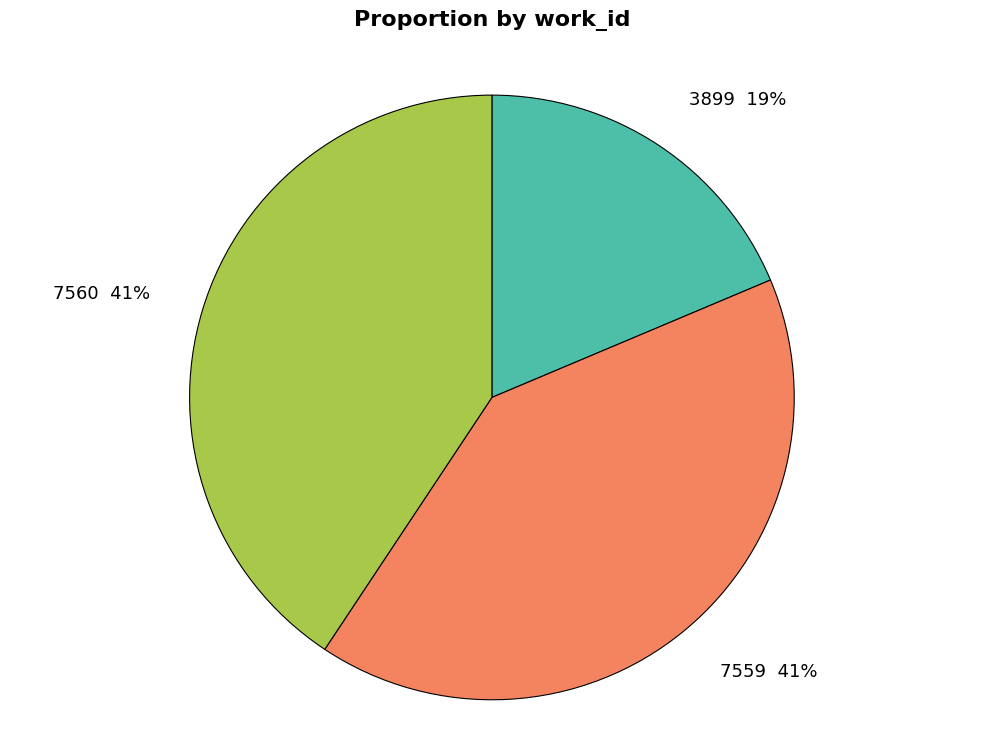

Is the sum of 7559 and 7560 greater than half?

Yes